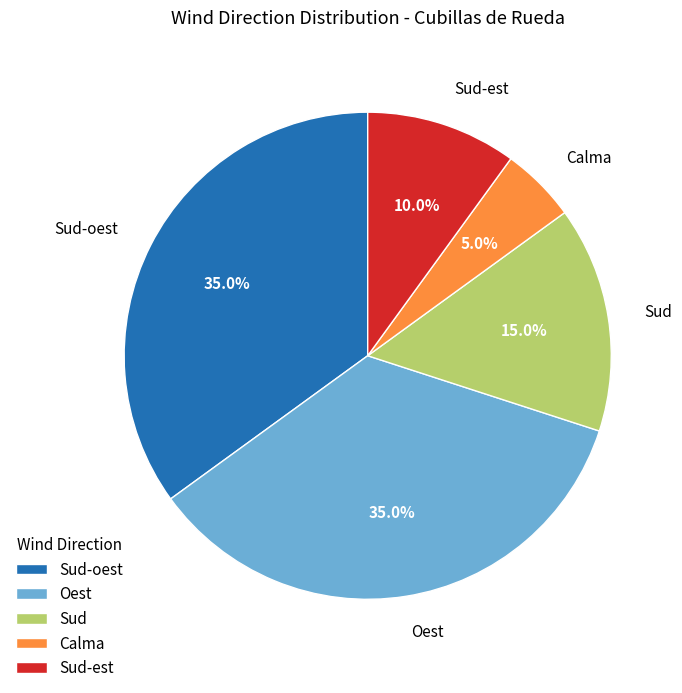

Is there any slice that represents more than half of the pie?

No